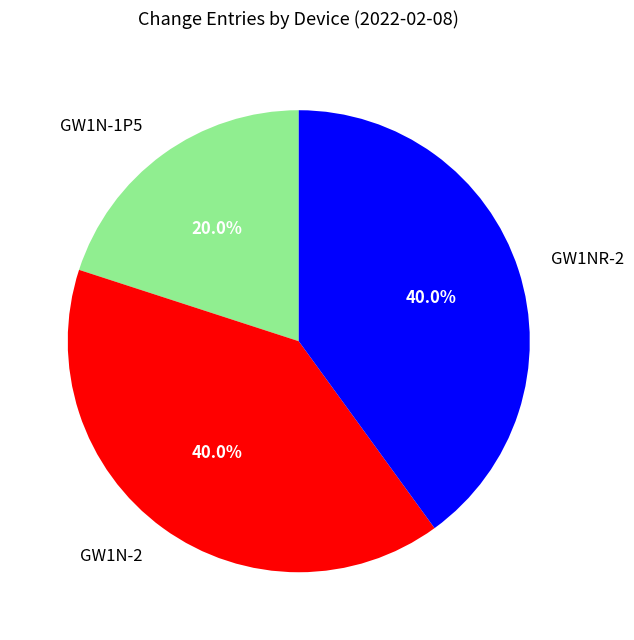

What percentage do GW1N-2 and GW1N-1P5 together represent?

60.0%